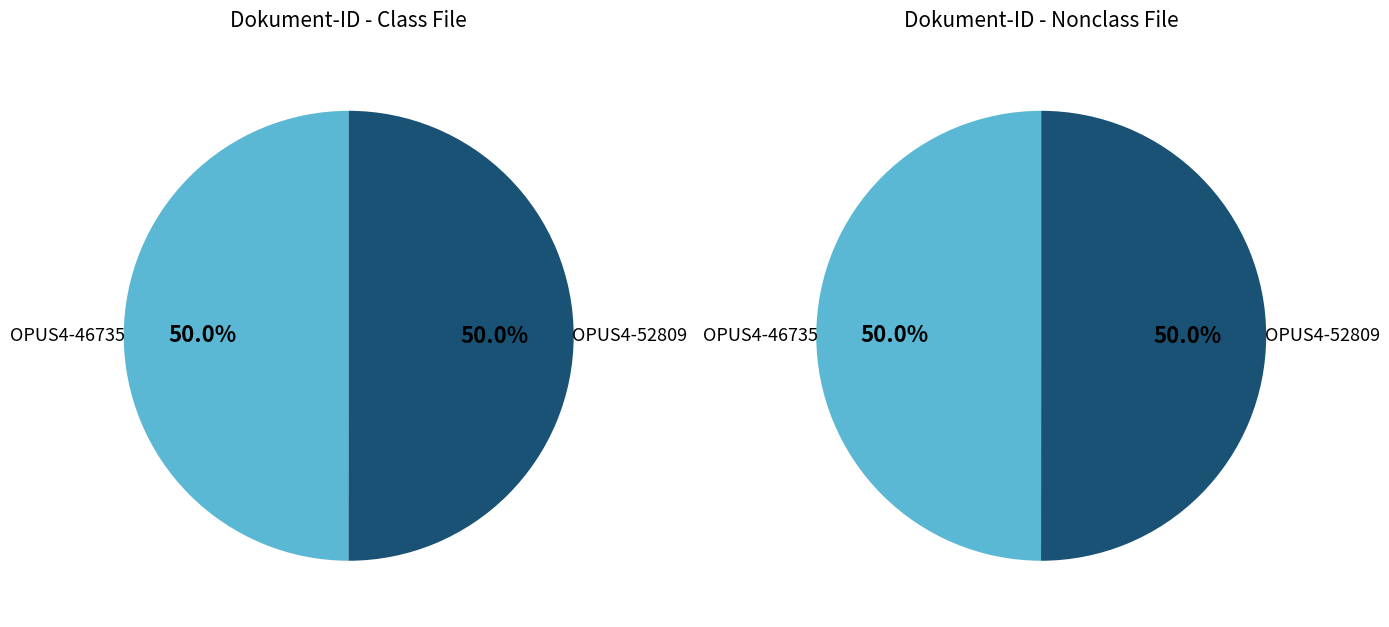

True or false: OPUS4-46735 accounts for 57% of the total.

False